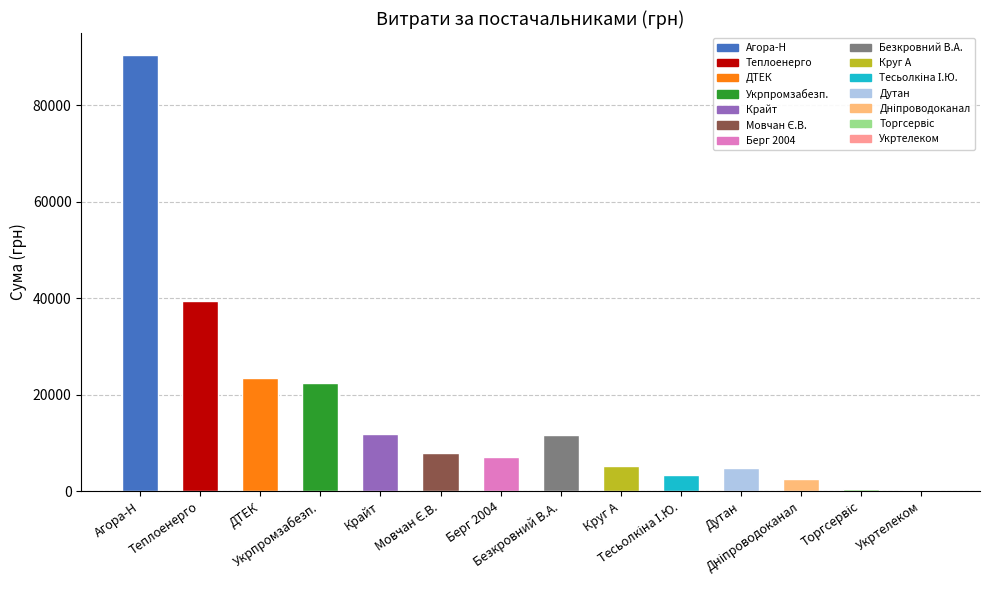

What is the value of the 9th bar from the left?

5122.8